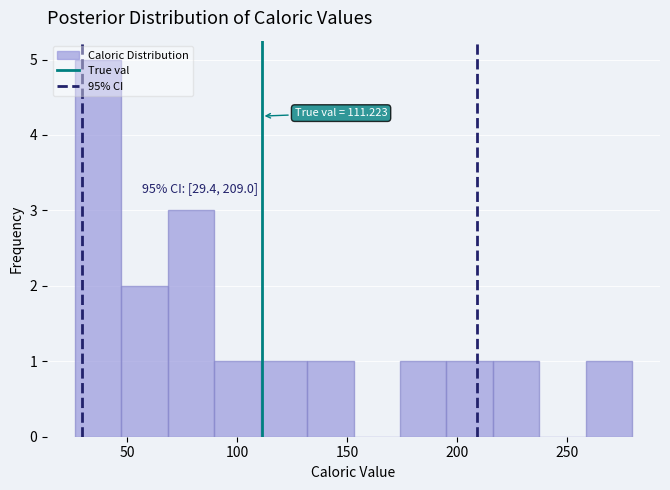

Which range on the x-axis has the tallest bar?

25 to 45